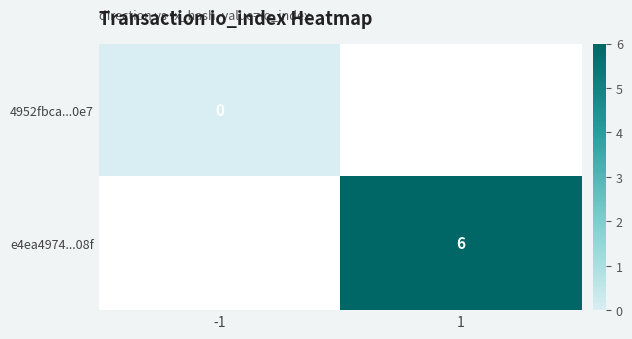

At how many categories does at least one series exceed 3?

1